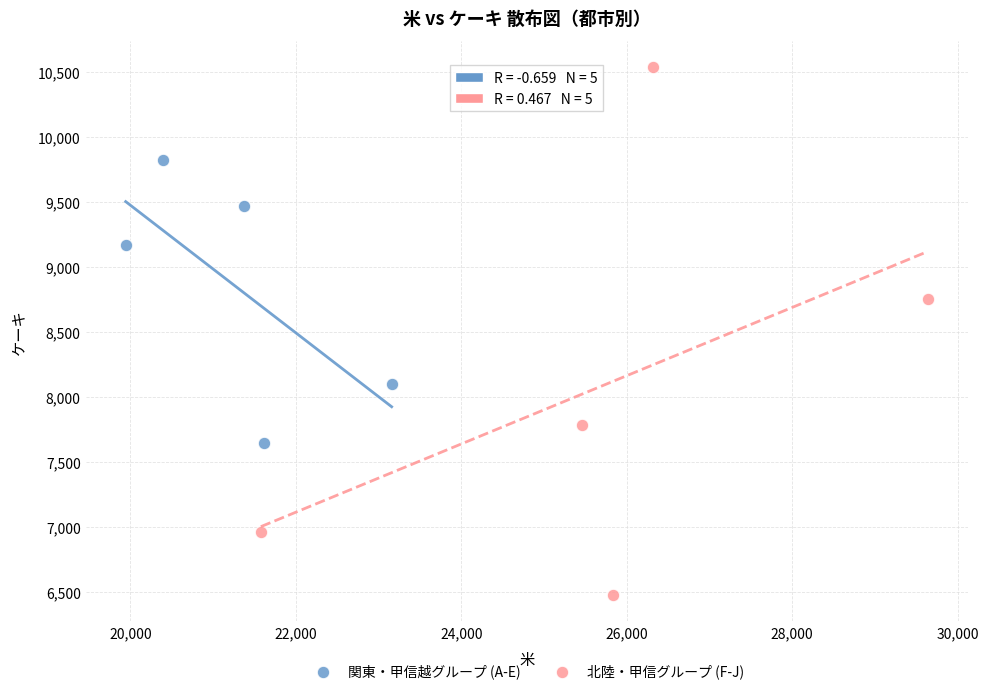

What are all the series names shown in the legend?

関東・甲信越グループ (A-E), 北陸・甲信グループ (F-J)